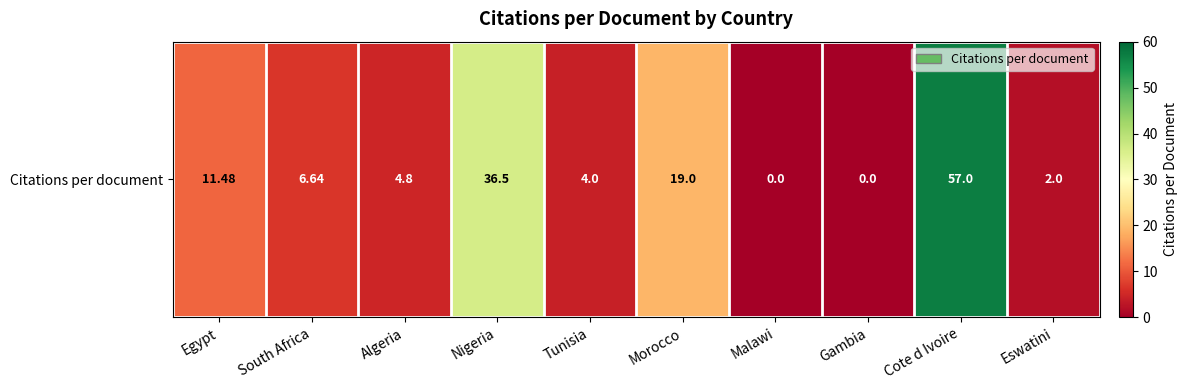

Which has a higher value, Malawi or Nigeria?

Nigeria